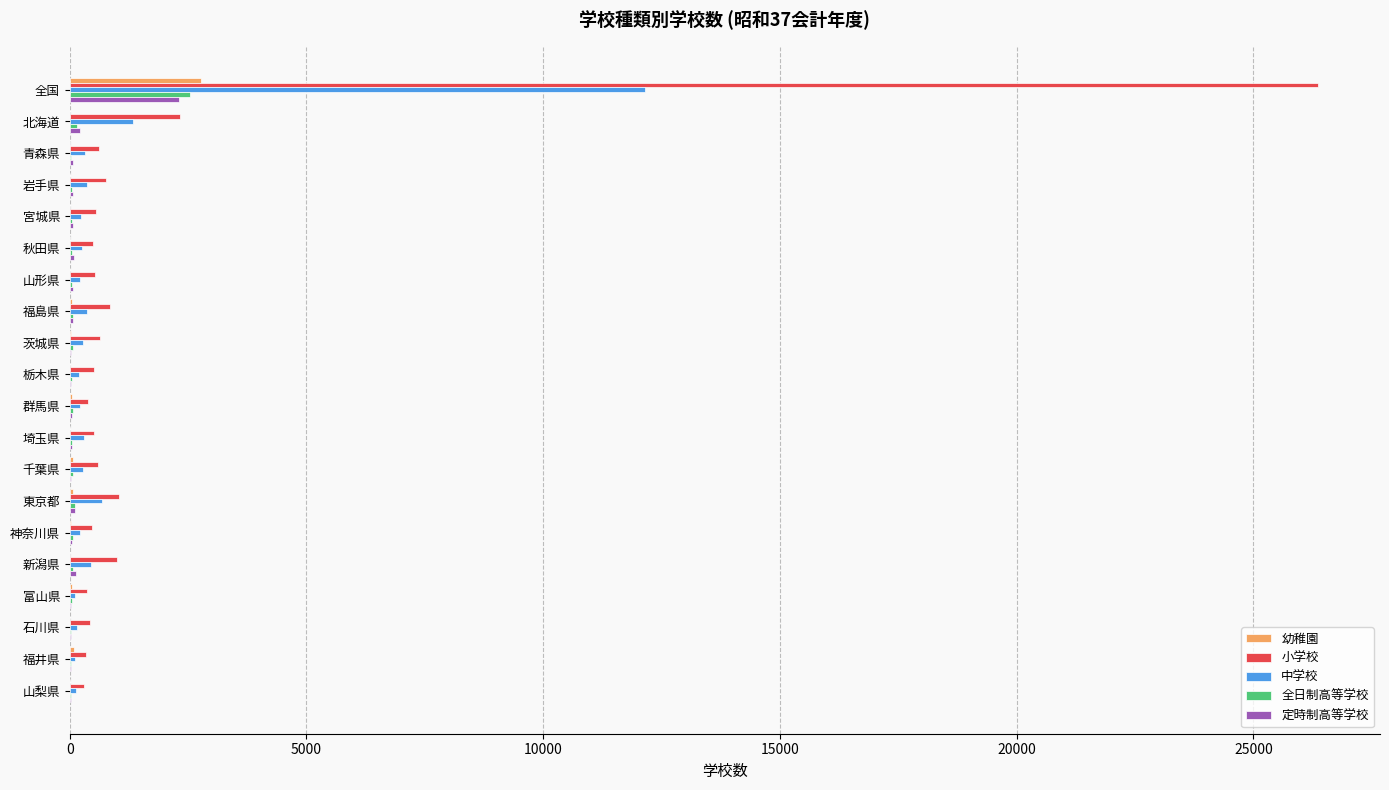

At which category is the sum across all series the highest?

全国